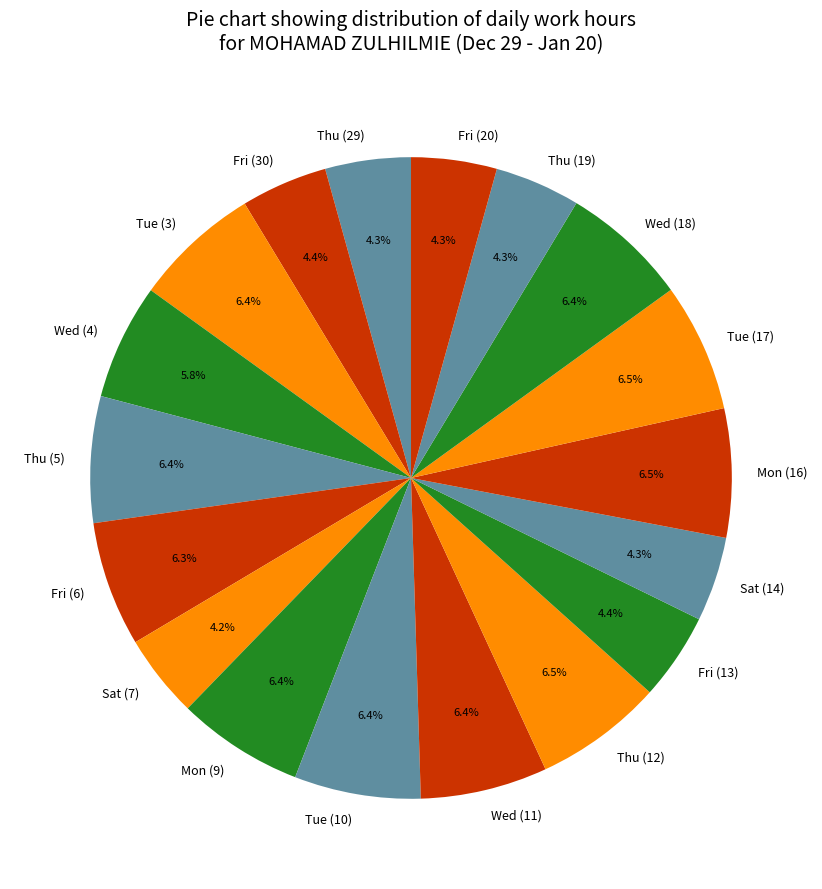

To the nearest percent, what is the average slice percentage?

6%